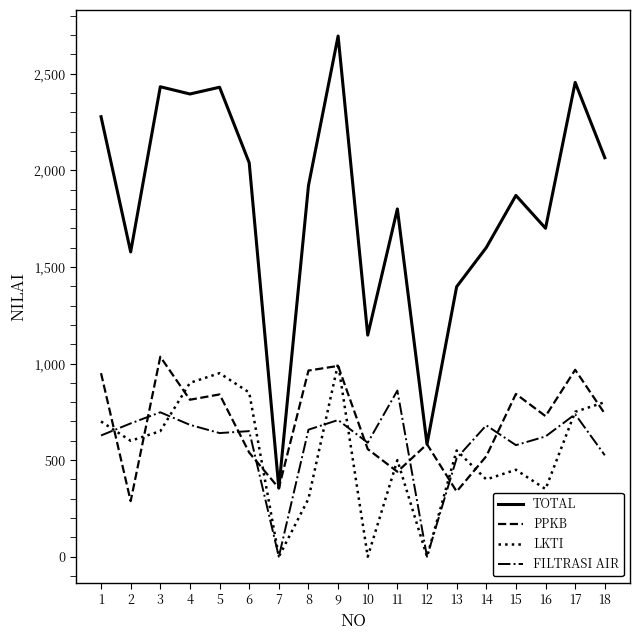

Does the chart display data point markers on the line(s)?

No